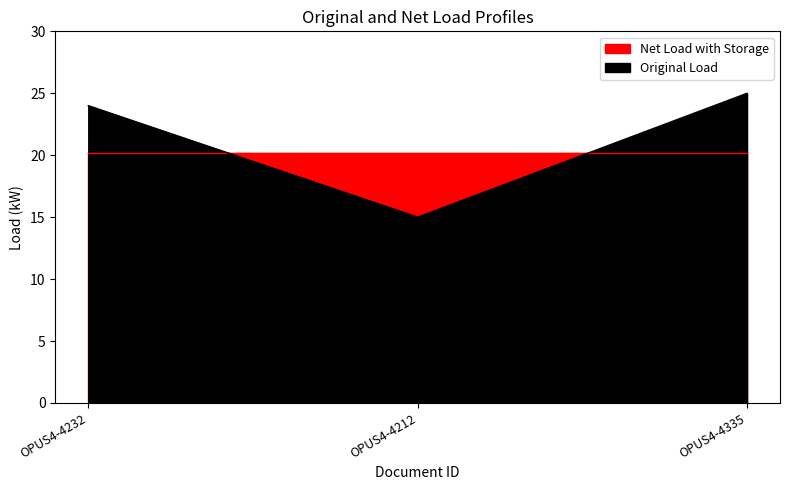

What is the smallest value displayed?

15